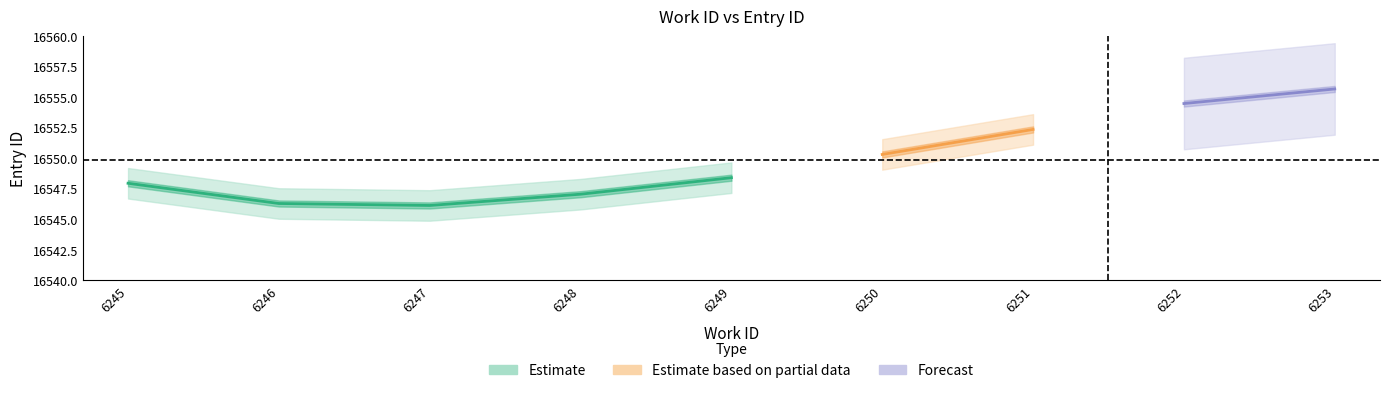

The work_id series shows 8625 at 6246. True or false?

False